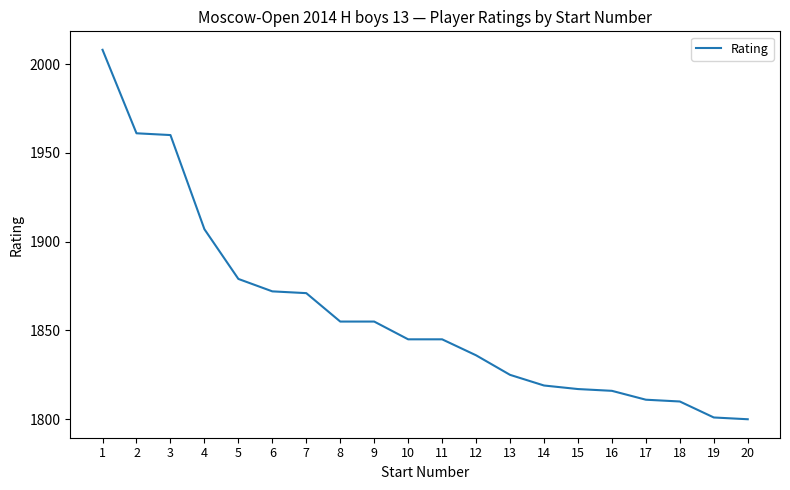

Reading left to right, what are all the values shown in this chart?

2008	1961	1960	1907	1879	1872	1871	1855	1855	1845	1845	1836	1825	1819	1817	1816	1811	1810	1801	1800